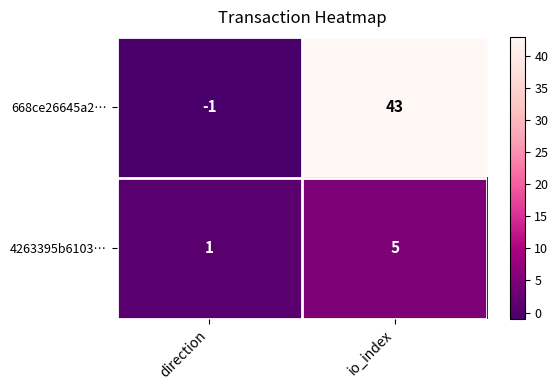

Which series changed the most between direction and io_index?

668ce26645a2…